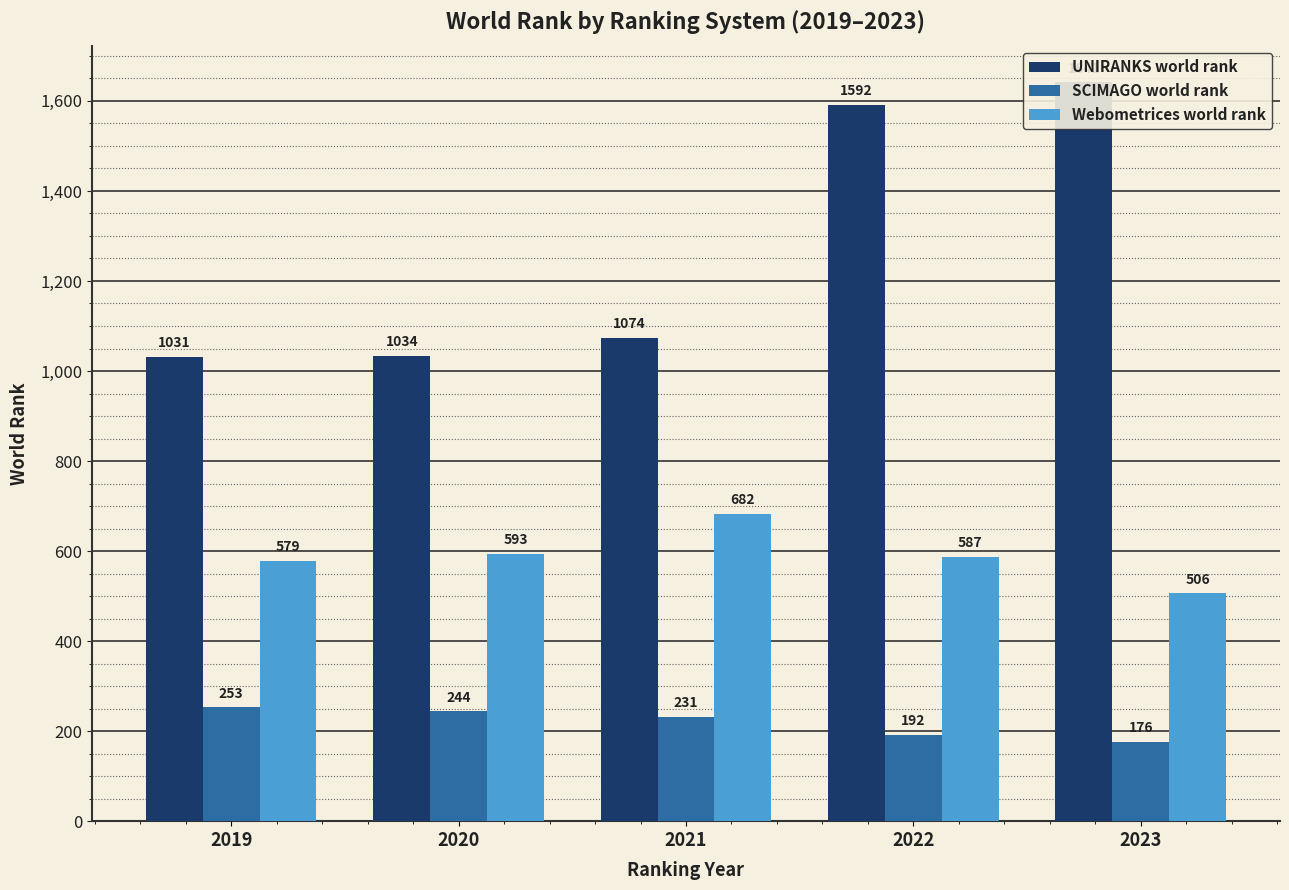

What is the sum of all UNIRANKS world rank values?

6372